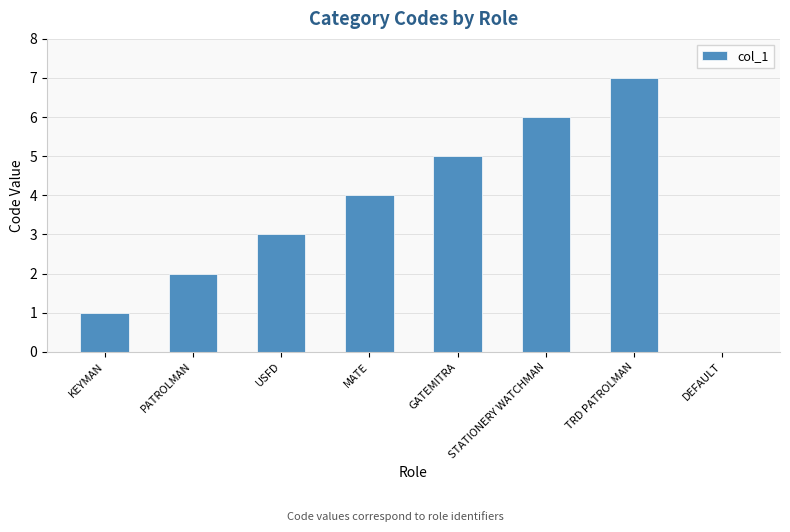

What is the sum of all values?

28